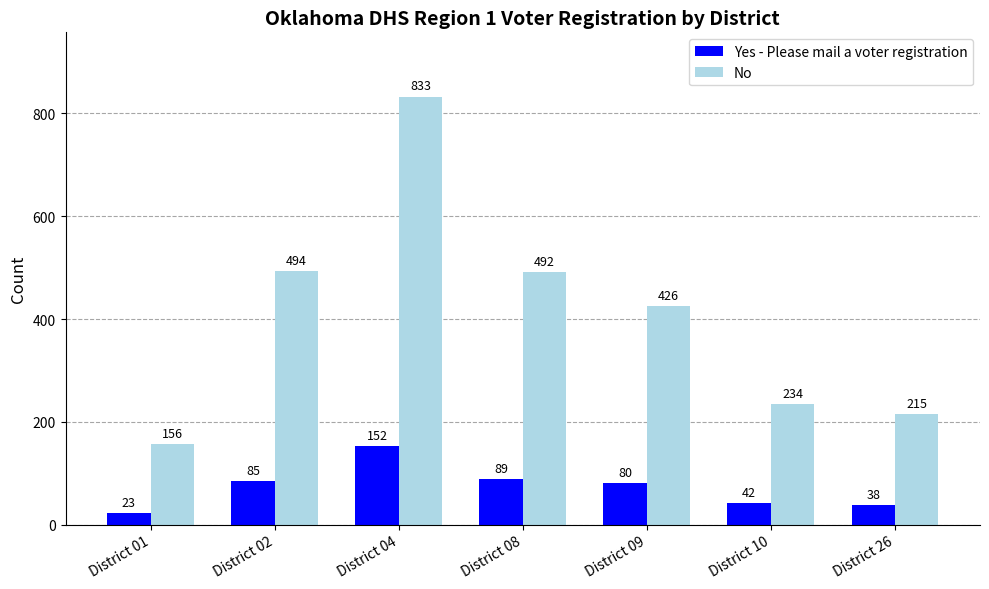

What is the spread (max minus min) of values at District 04?

681